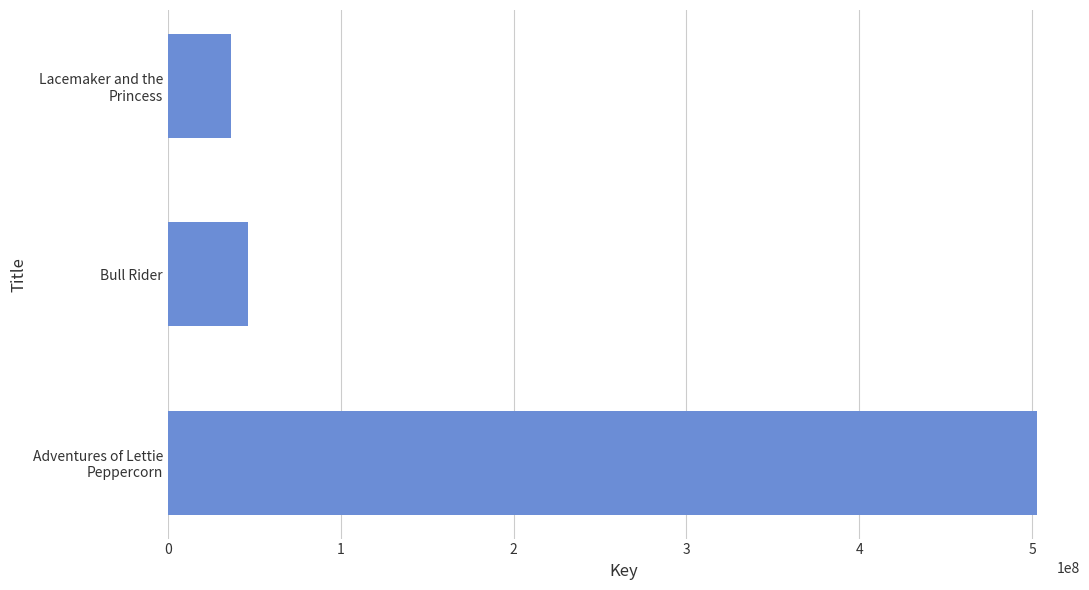

Where is the data nearest to the value 269588872?

Bull Rider